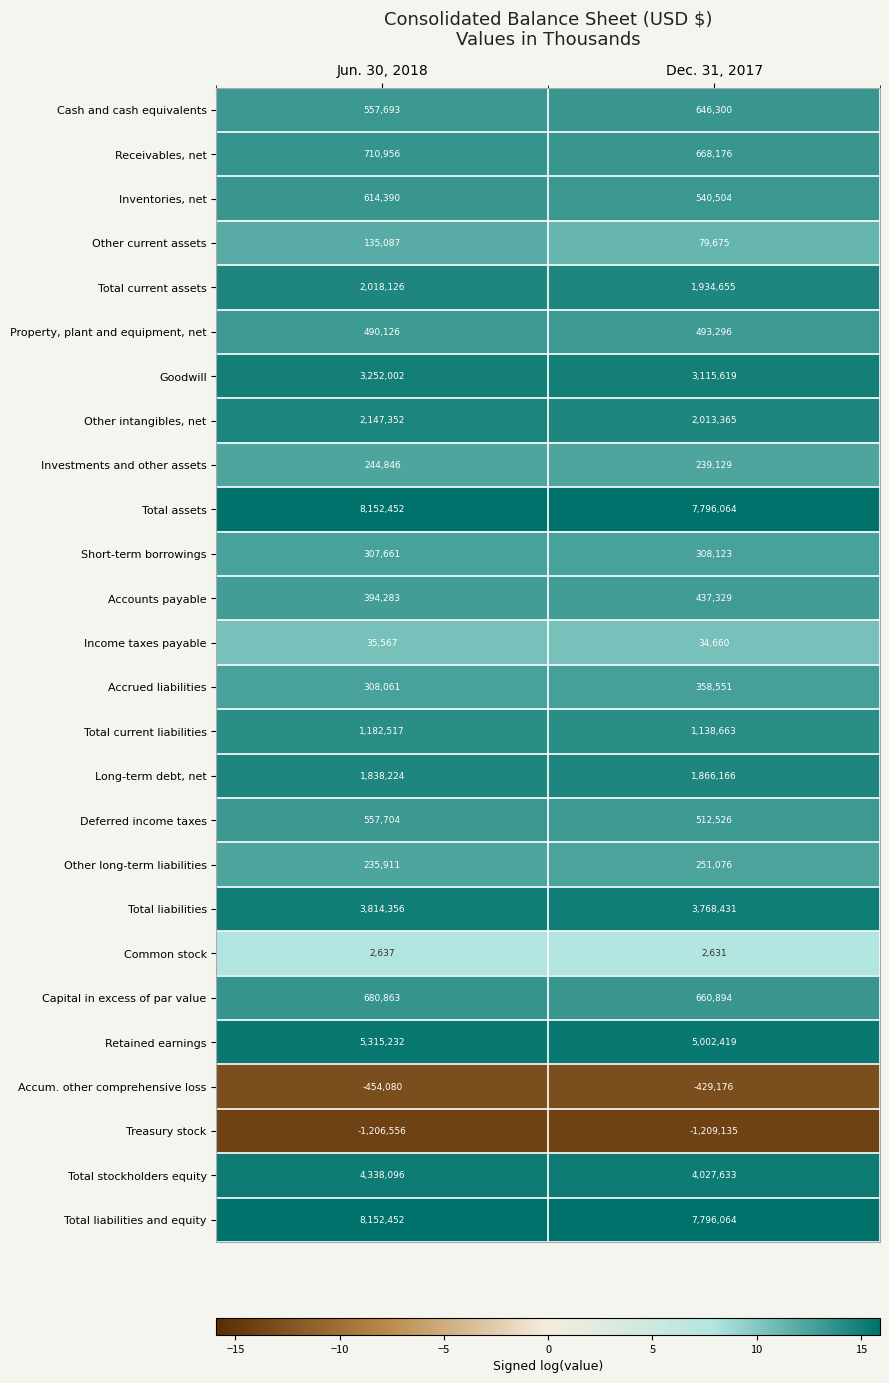

Is the value of Inventories, net at Jun. 30, 2018 greater than the value of Common stock at Jun. 30, 2018?

Yes